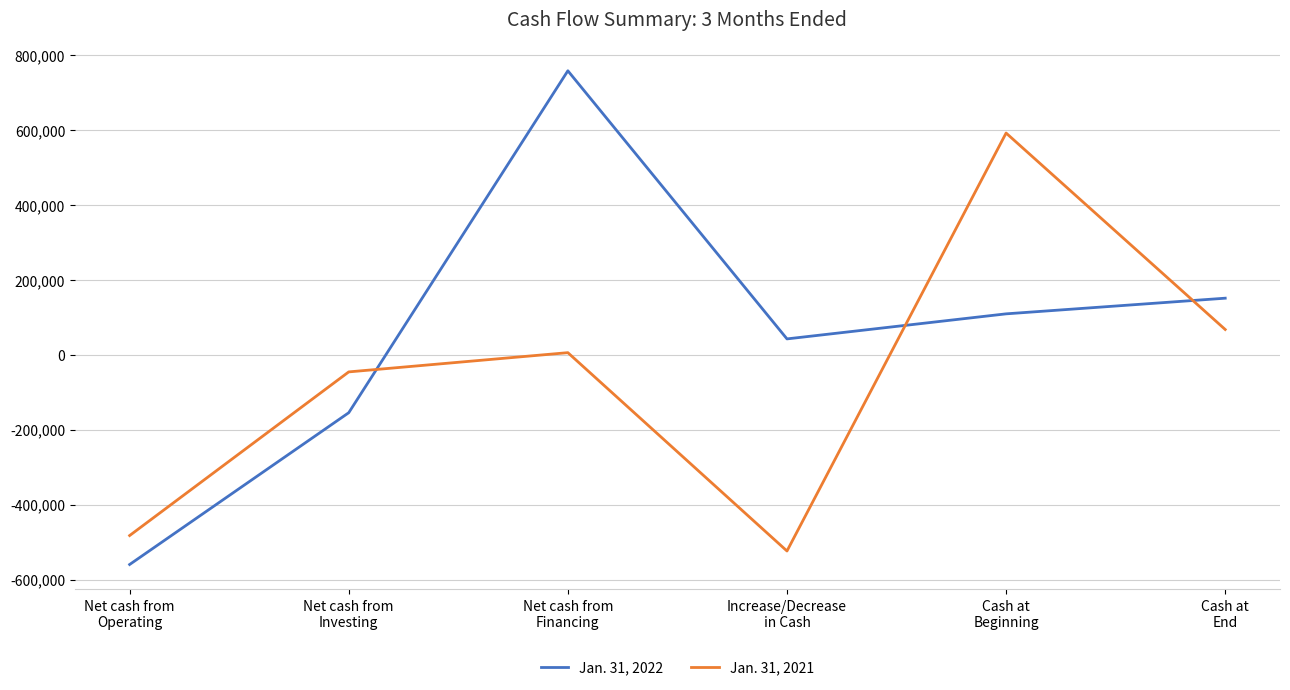

What is the approximate value of Jan. 31, 2022 at Net cash from
Financing, to the nearest 10?

756880